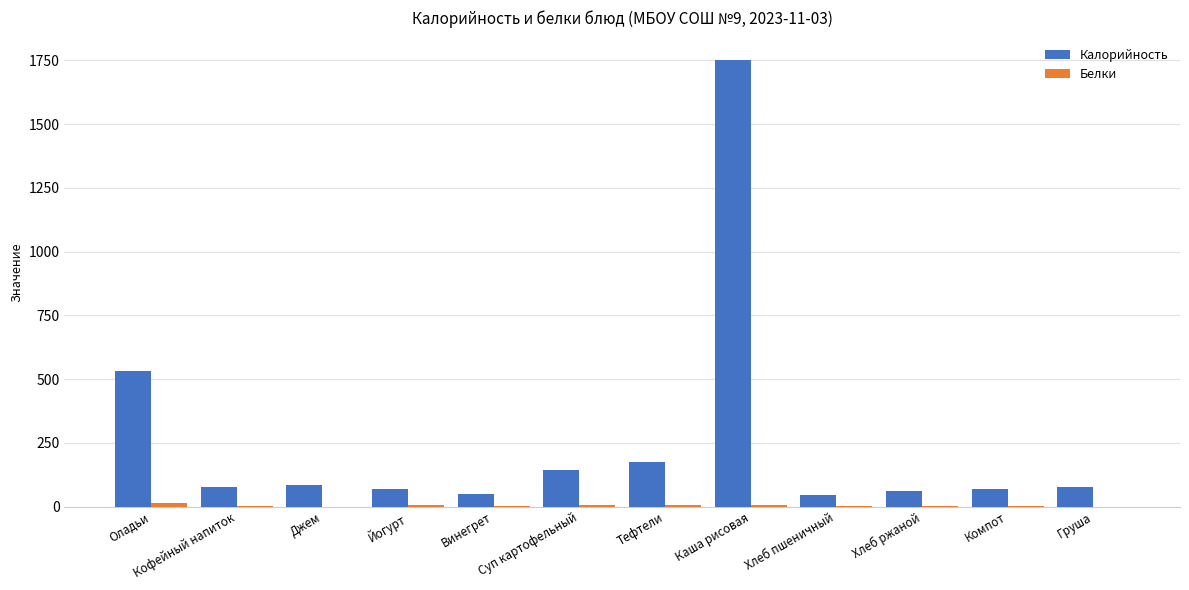

At which category does the chart reach its peak across all series?

Каша рисовая